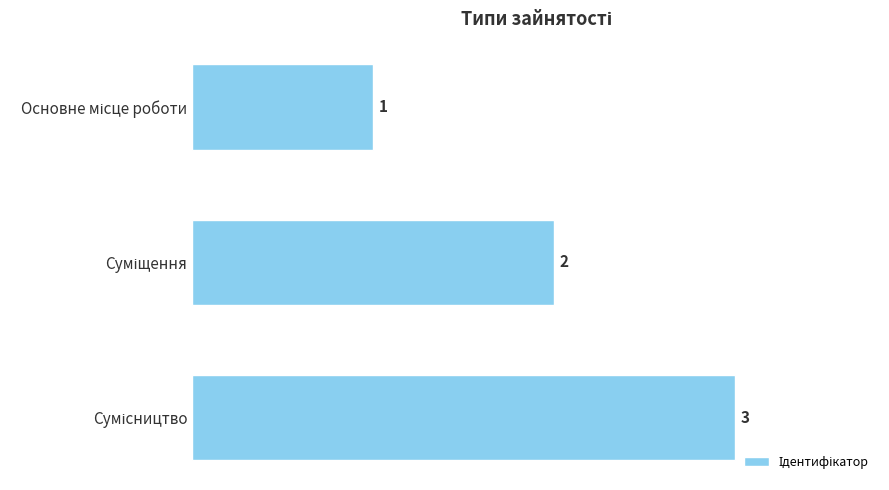

What is the maximum value shown in the chart?

3